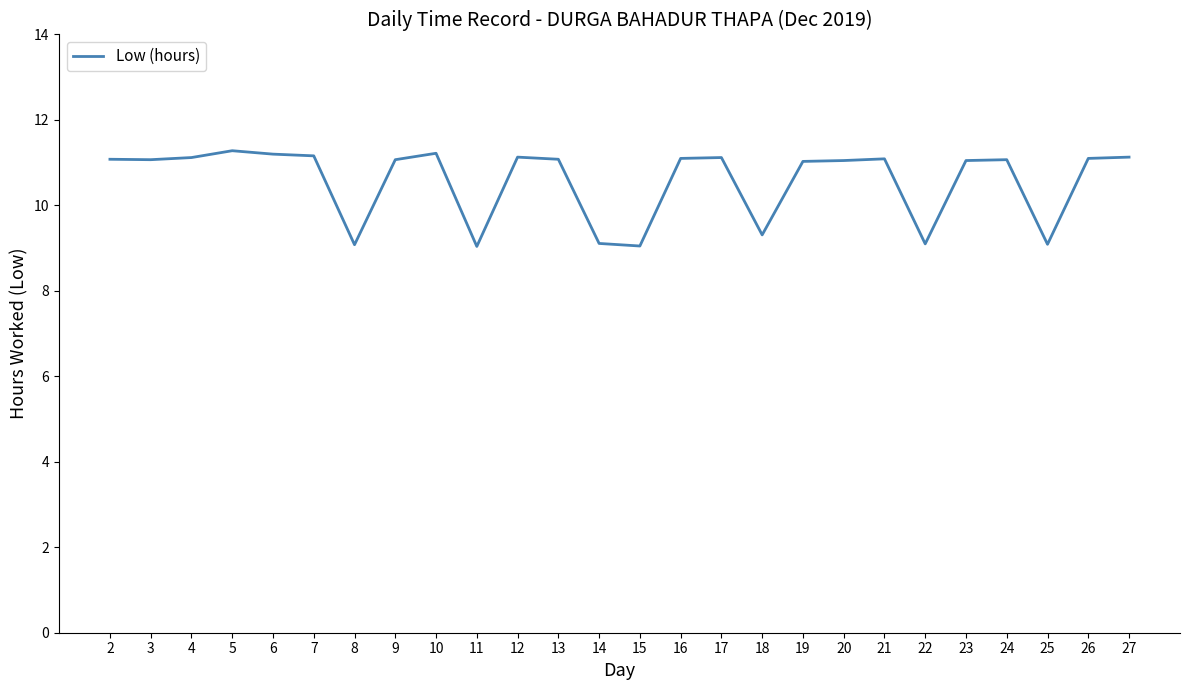

How many lines are shown in the chart?

1